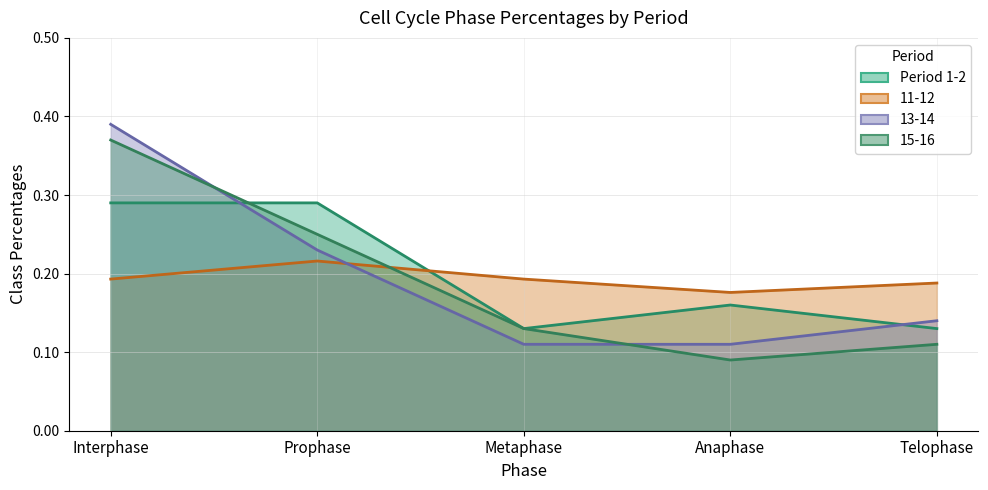

What is the average value of the 13-14 series?

0.2